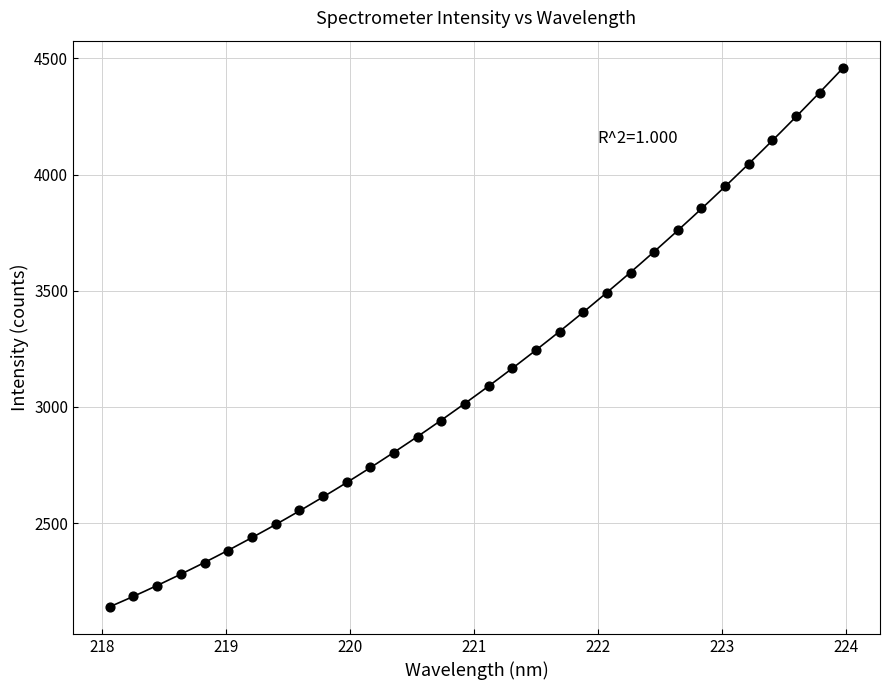

What is the range of X values (max minus min)?

5.9